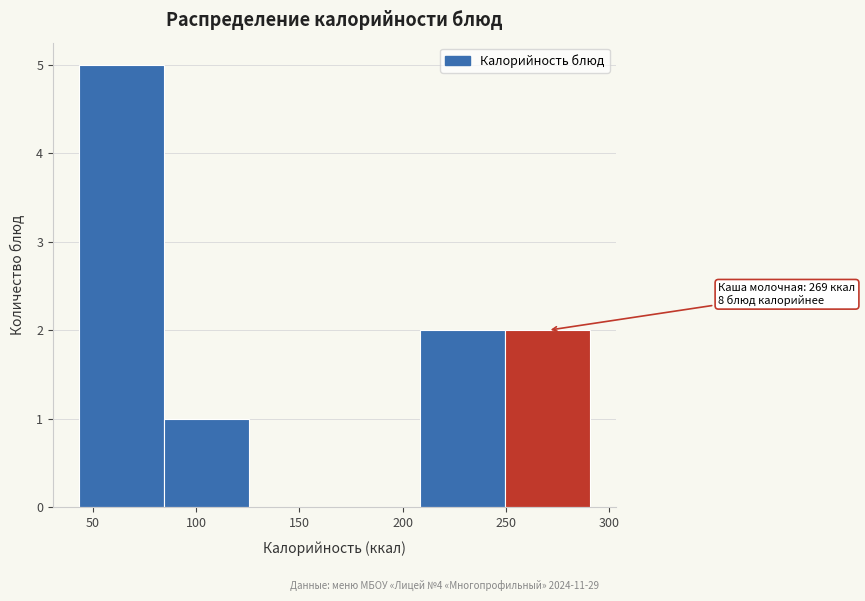

Over which range of the x-axis is the bar tallest?

45 to 85